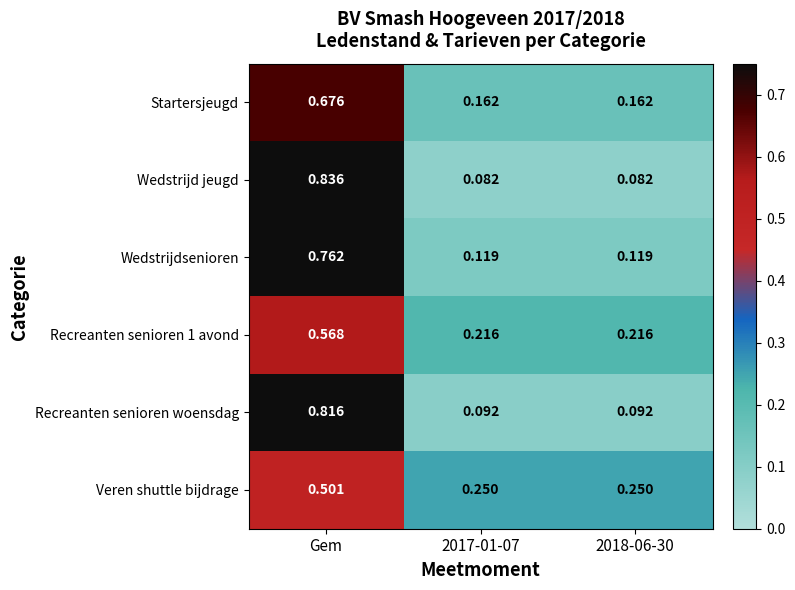

Between Gem and 2017-01-07, which series saw the biggest shift?

Wedstrijd jeugd